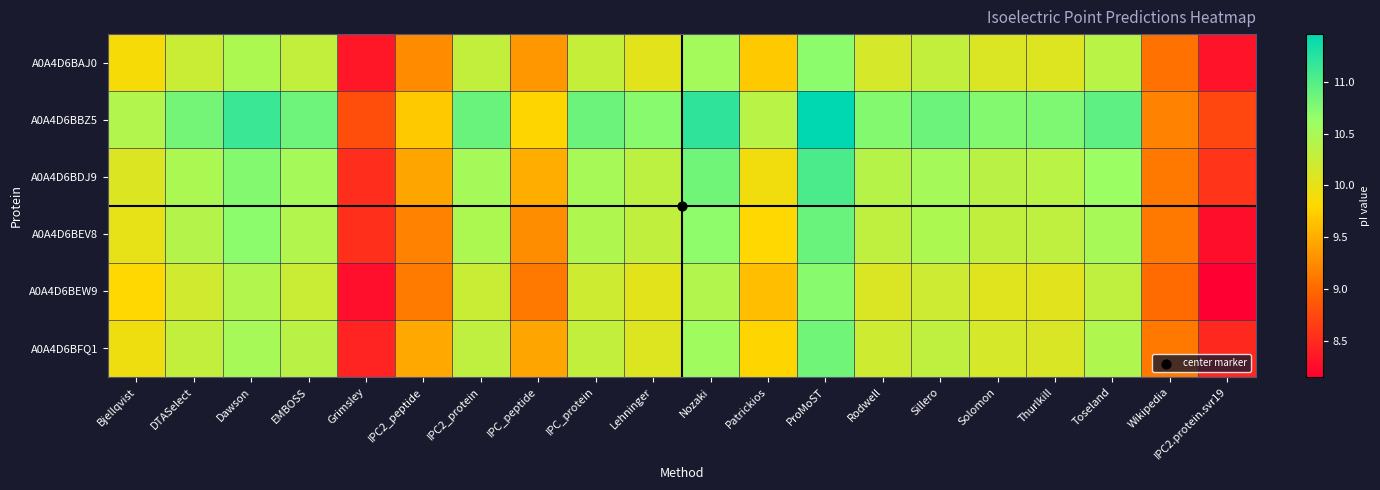

At how many categories does at least one series exceed 10?

15